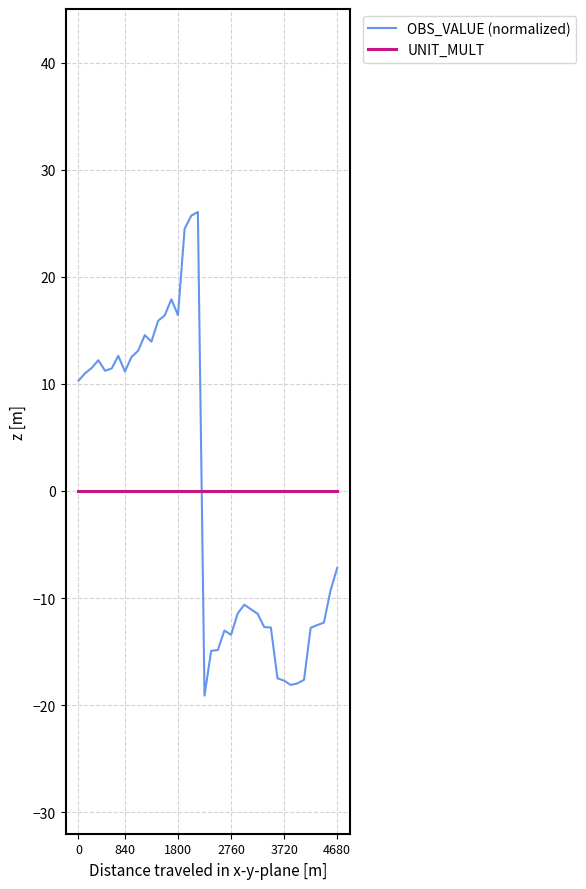

What is the difference between the second highest and minimum values in the OBS_VALUE (normalized) series?

44.8